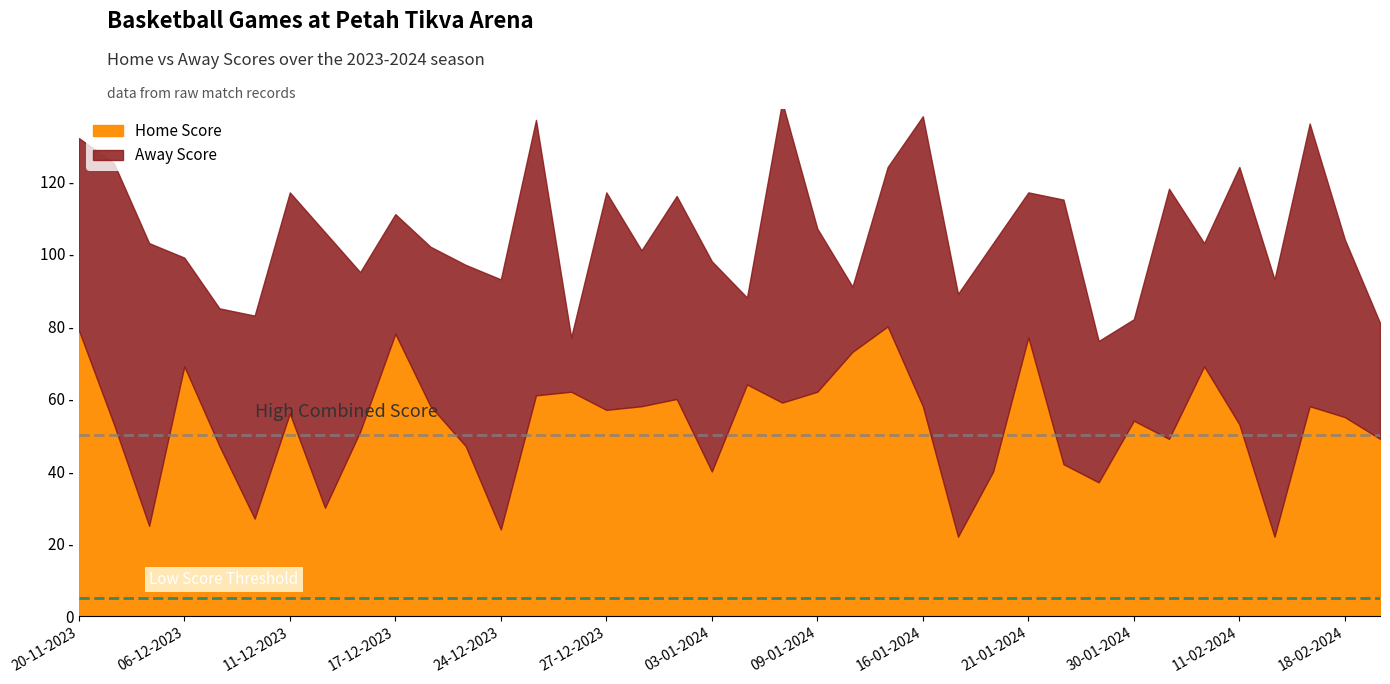

At 18-12-2023, list the series in order from smallest to largest.

Away Score, Home Score